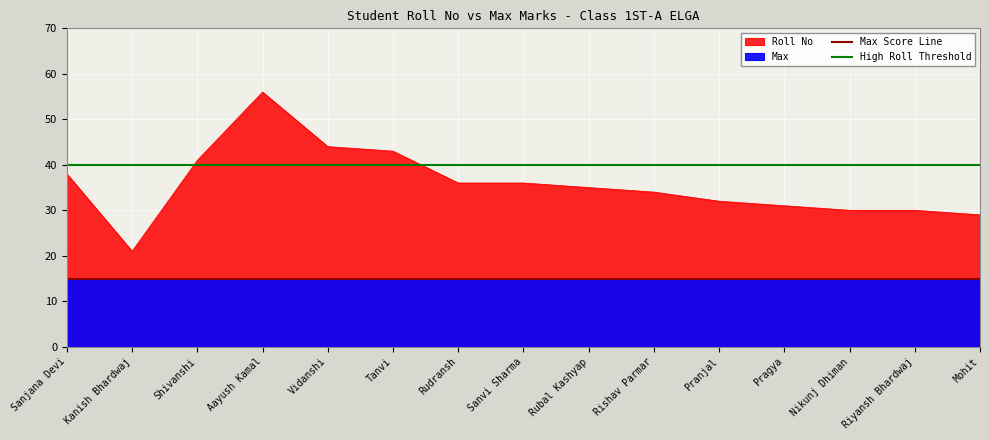

What is the label of the 2nd point from the left?

Kanish Bhardwaj